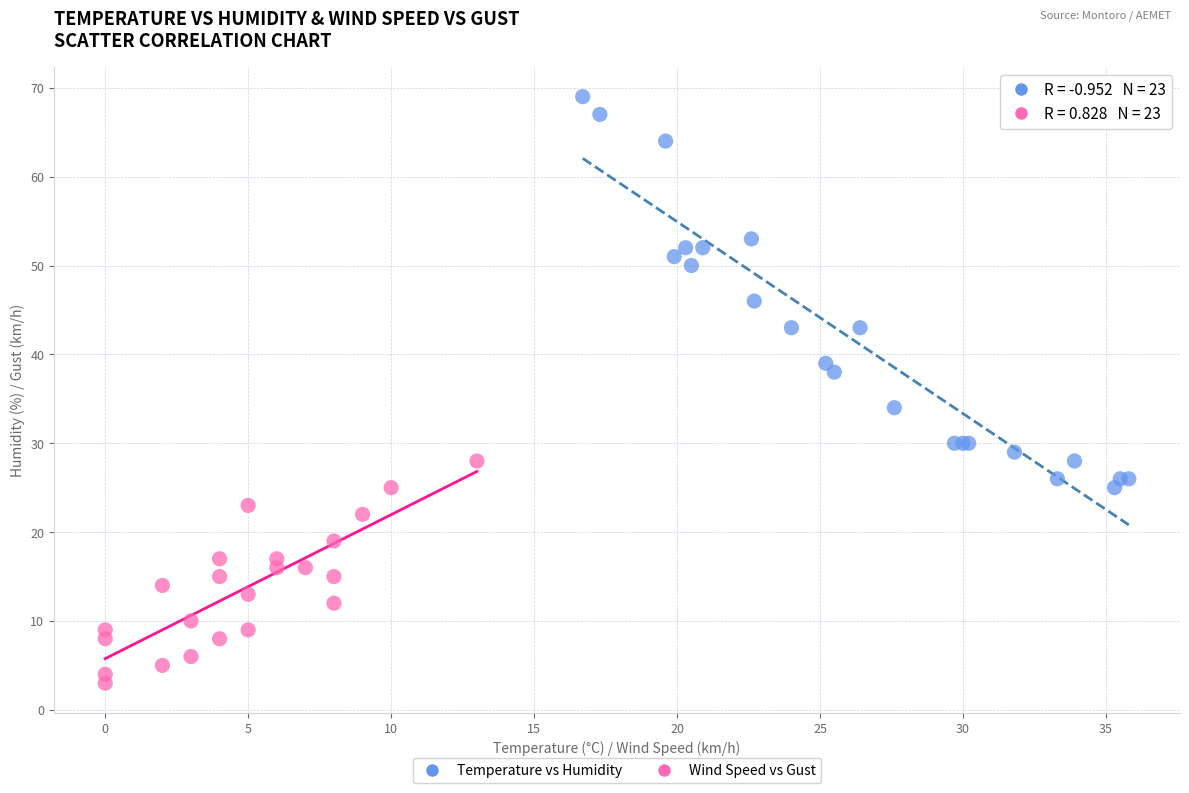

Which series reaches the maximum Y coordinate?

Temperature vs Humidity